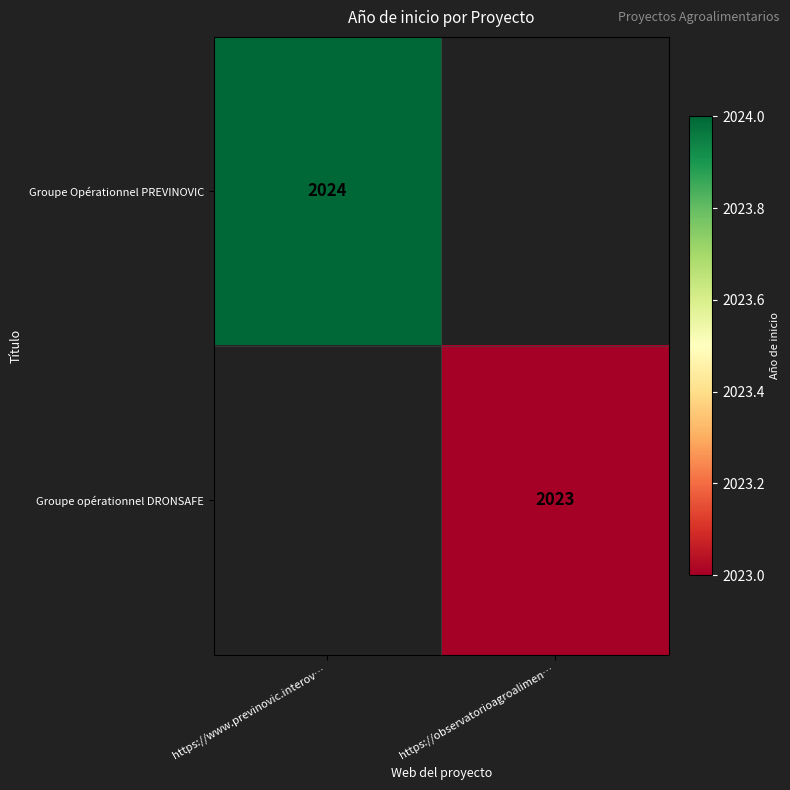

Is the value of Groupe opérationnel DRONSAFE at https://observatorioagroalimen… greater than the value of Groupe Opérationnel PREVINOVIC at https://www.previnovic.interov…?

No